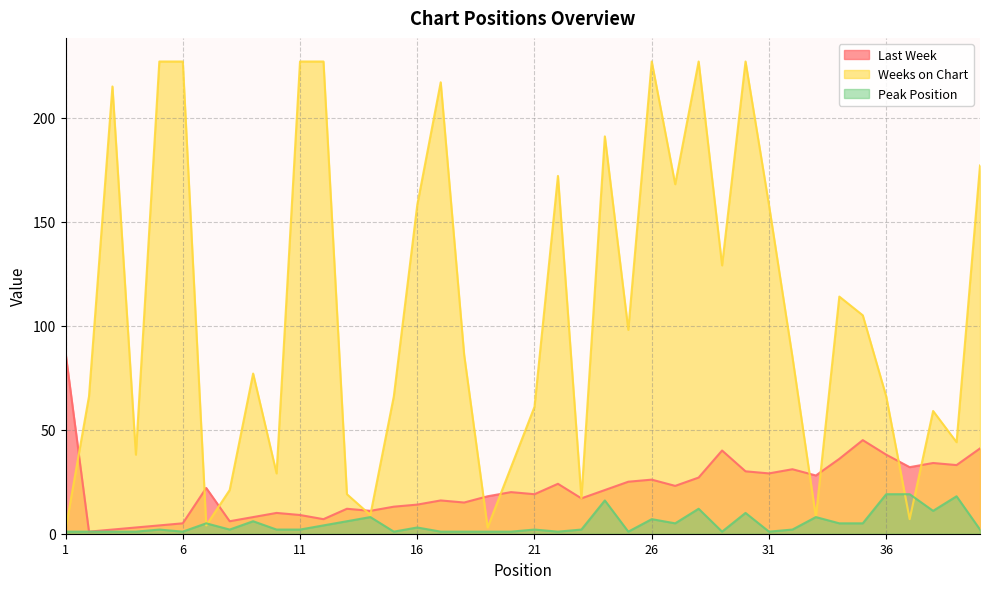

True or false: Peak Position and Last Week cross at least once.

False